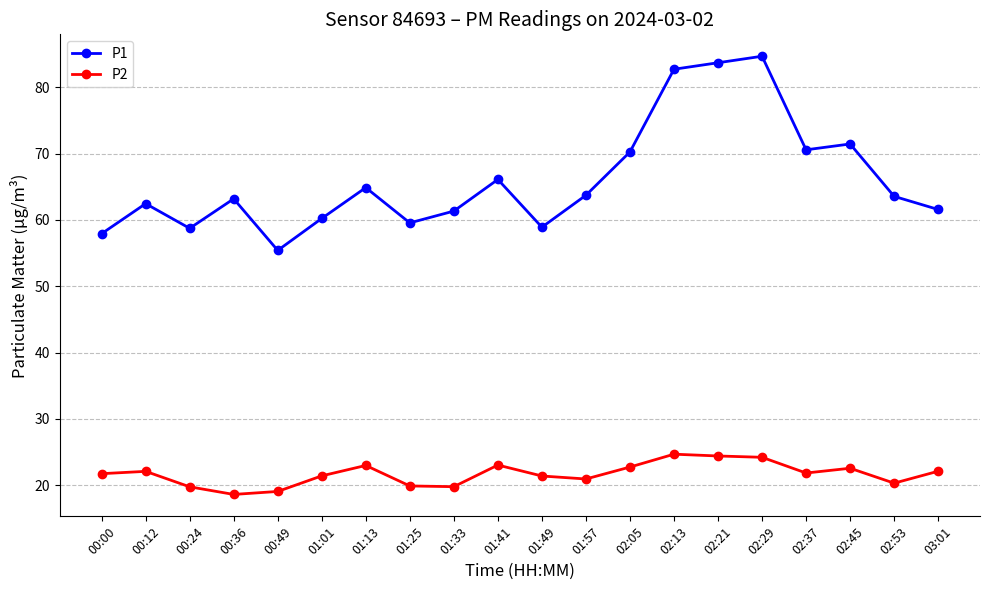

What is the label of the 6th point from the right?

02:21